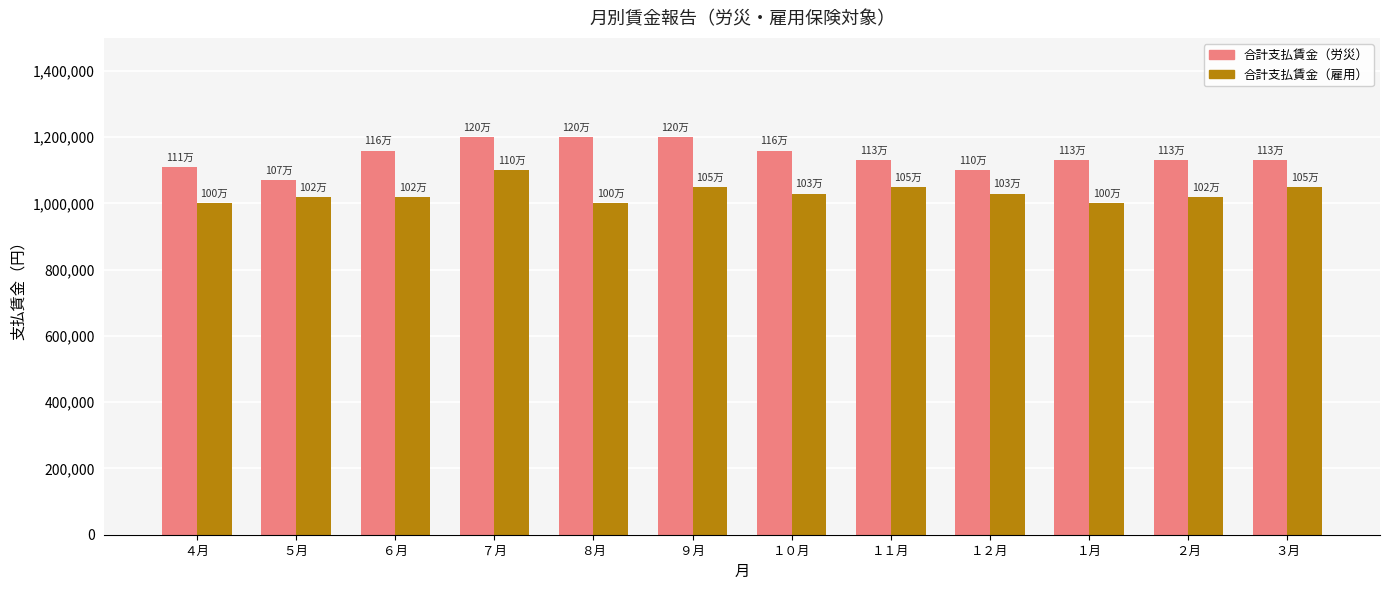

Rank the series by their average value, from highest to lowest.

合計支払賃金（労災）, 合計支払賃金（雇用）